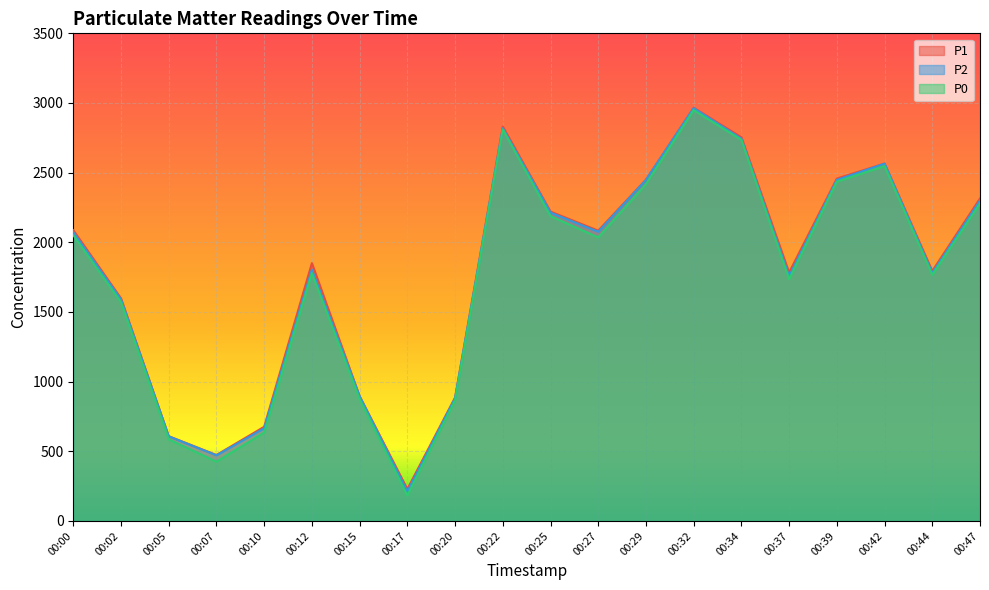

Rank the series by their average value, from highest to lowest.

P1, P2, P0